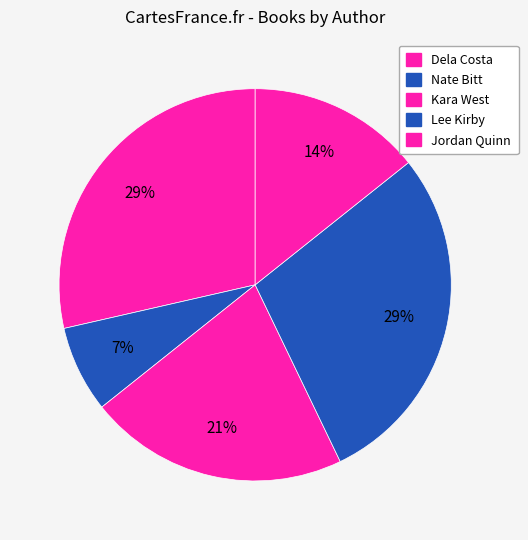

How many slices are in this pie chart?

5